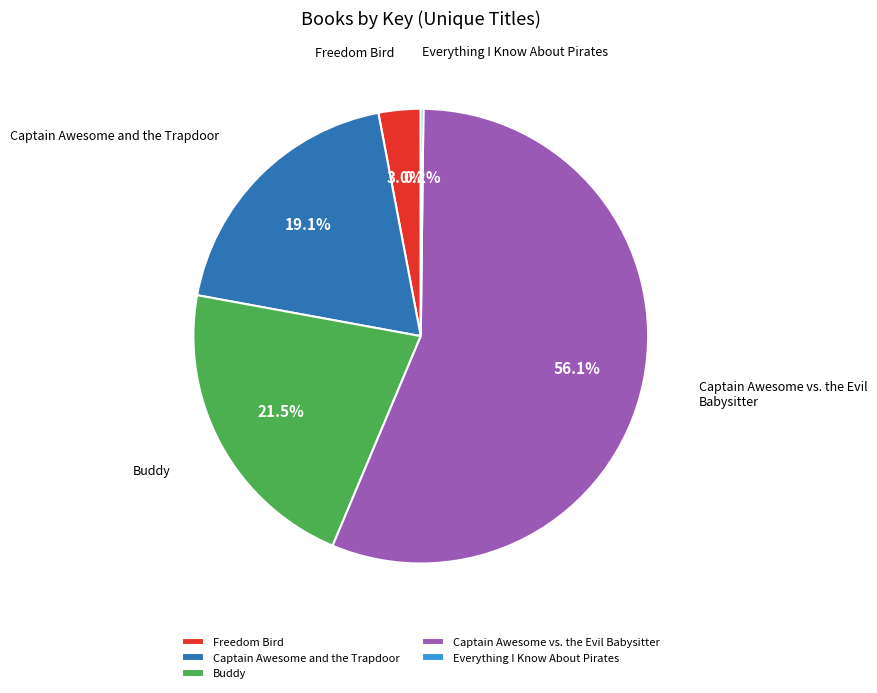

Does Freedom Bird account for over 50% of the chart?

No